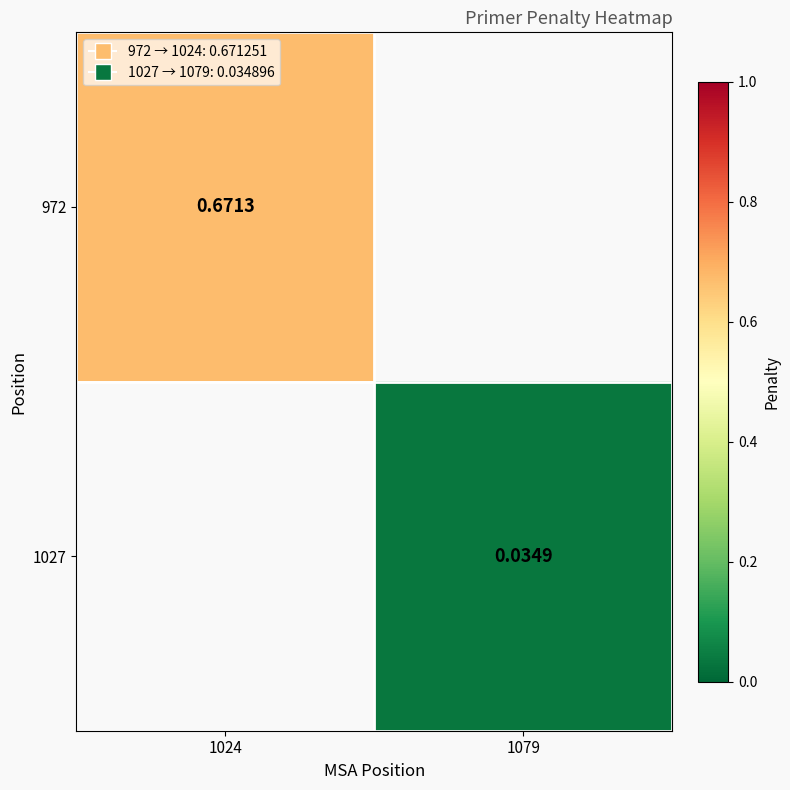

At how many categories does at least one series exceed 0?

2